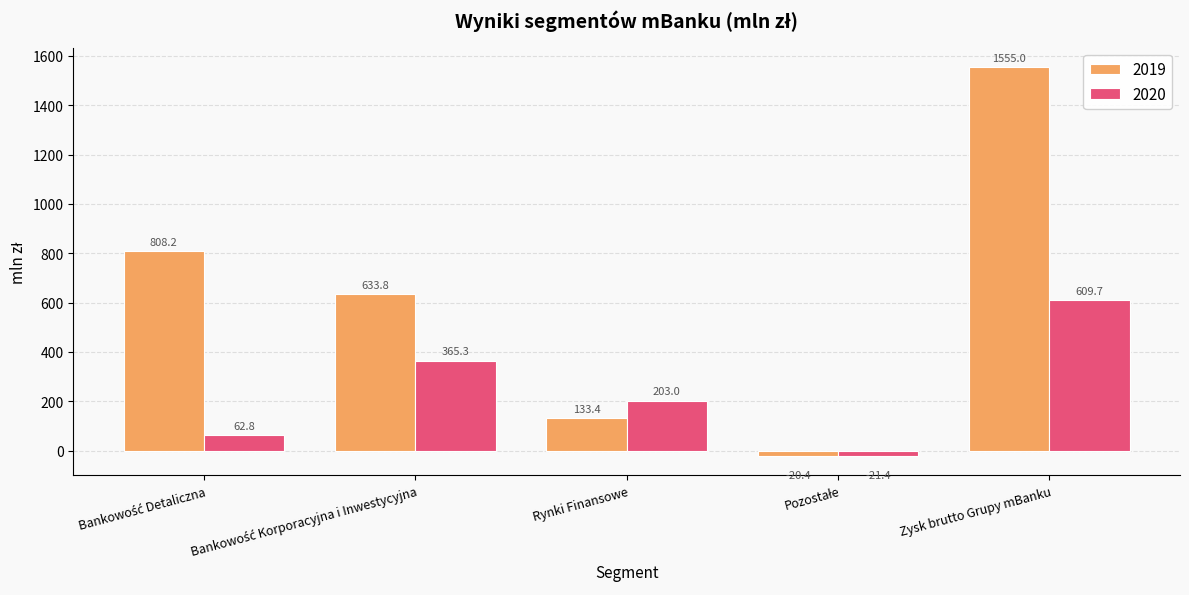

True or false: 2020 has a value of 307.1 at Zysk brutto Grupy mBanku.

False